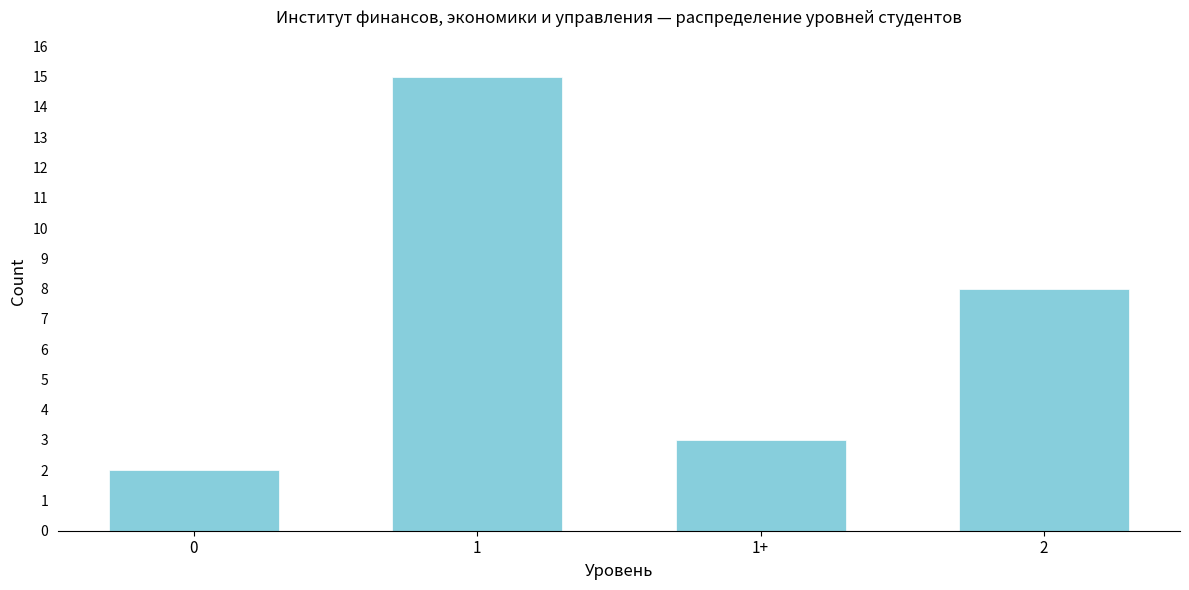

Reading left to right, list all the values displayed in this chart.

2	15	3	8